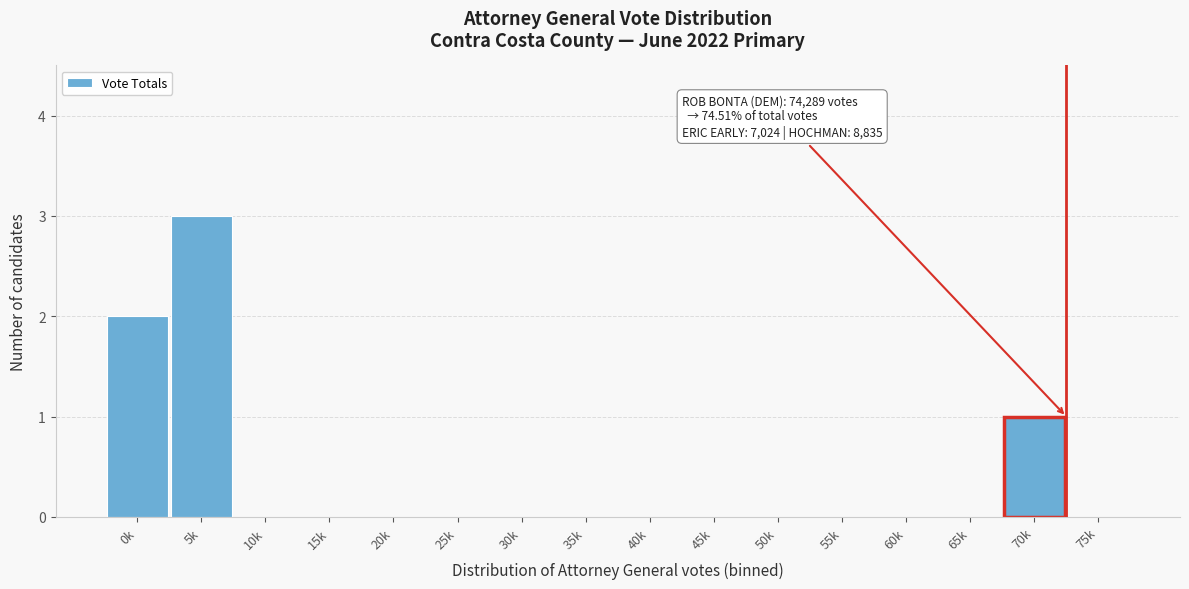

Reading left to right, list all the values displayed in this chart.

0k=2	5k=3	10k=0	15k=0	20k=0	25k=0	30k=0	35k=0	40k=0	45k=0	50k=0	55k=0	60k=0	65k=0	70k=1	75k=0